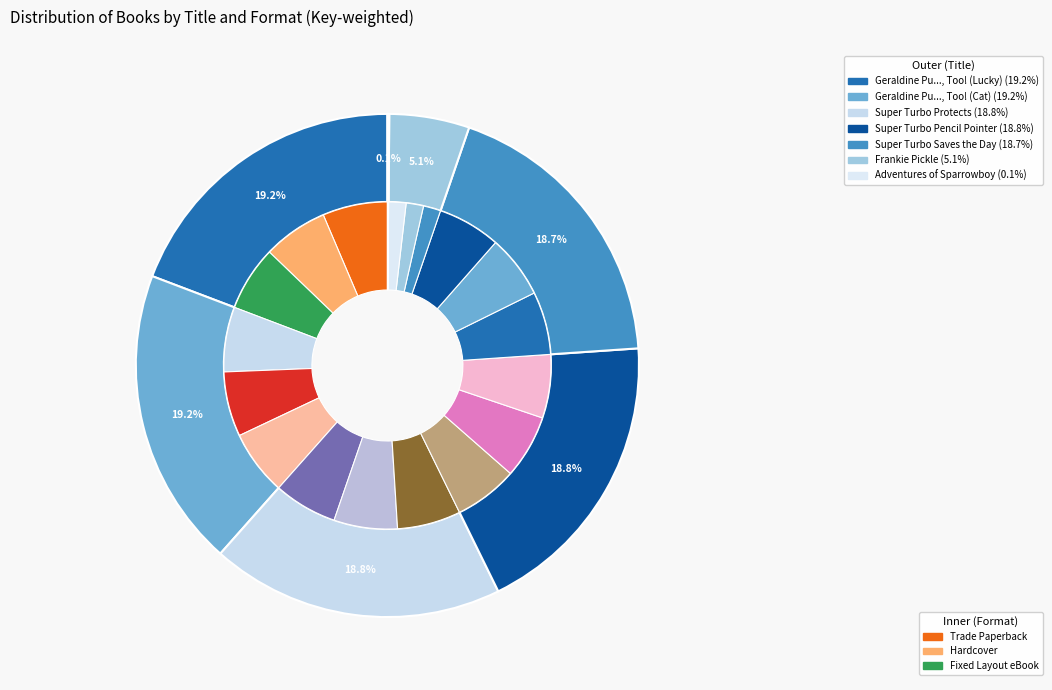

To the nearest percent, what is the combined percentage of Super Turbo Protects the World and Geraldine Pu and Her Cat Hat, Too!?

38%